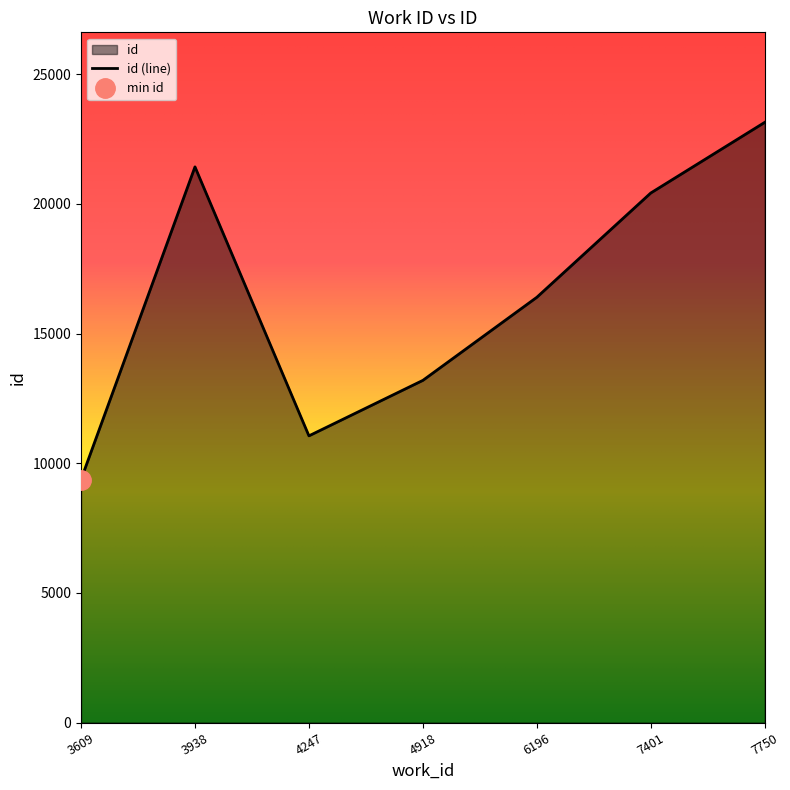

Which label corresponds to the smallest value in the chart?

3609